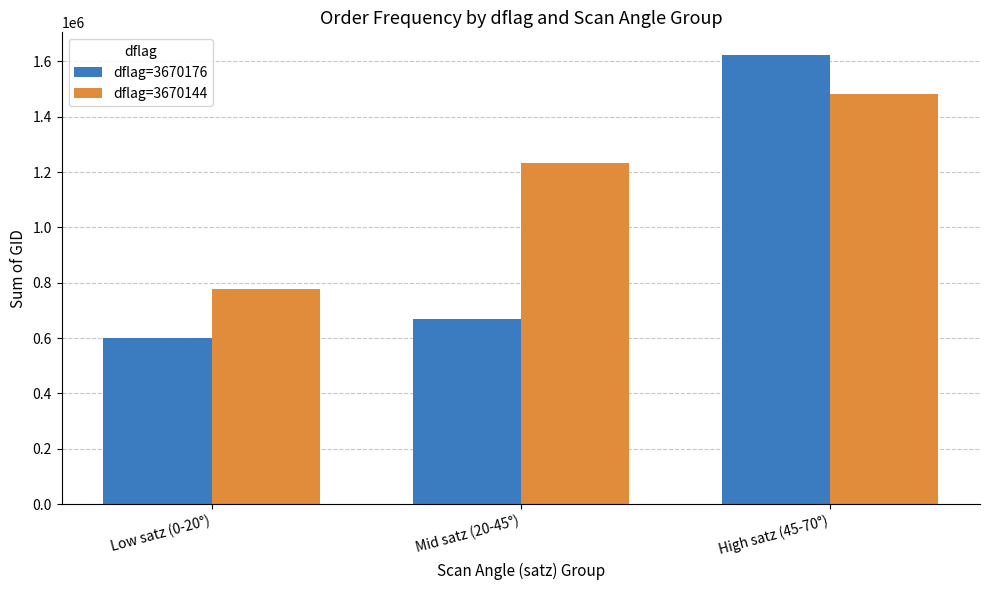

What is the greatest value displayed?

1623644